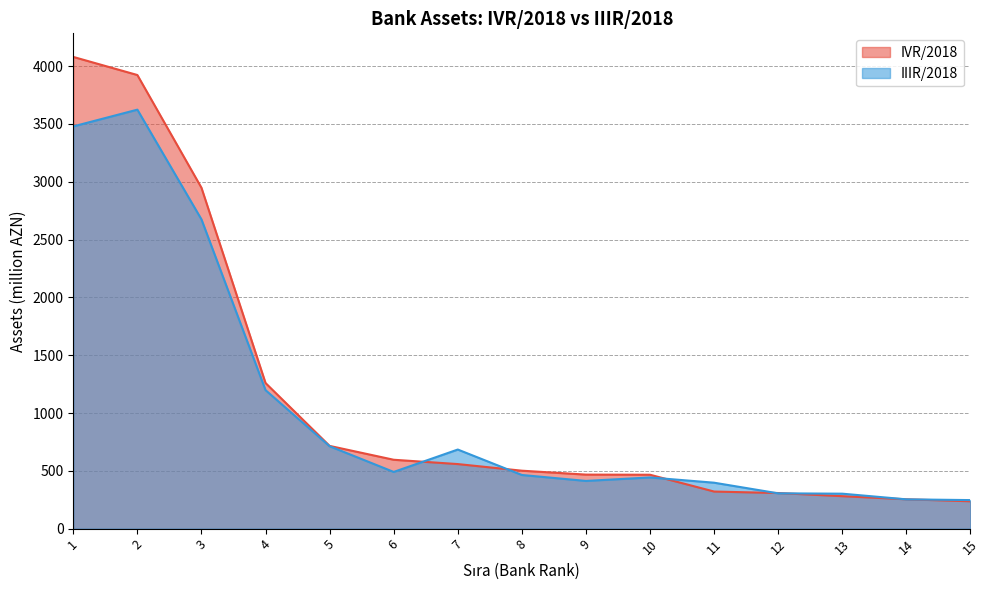

The IIIR/2018 series shows 2674.8 at 3. True or false?

True